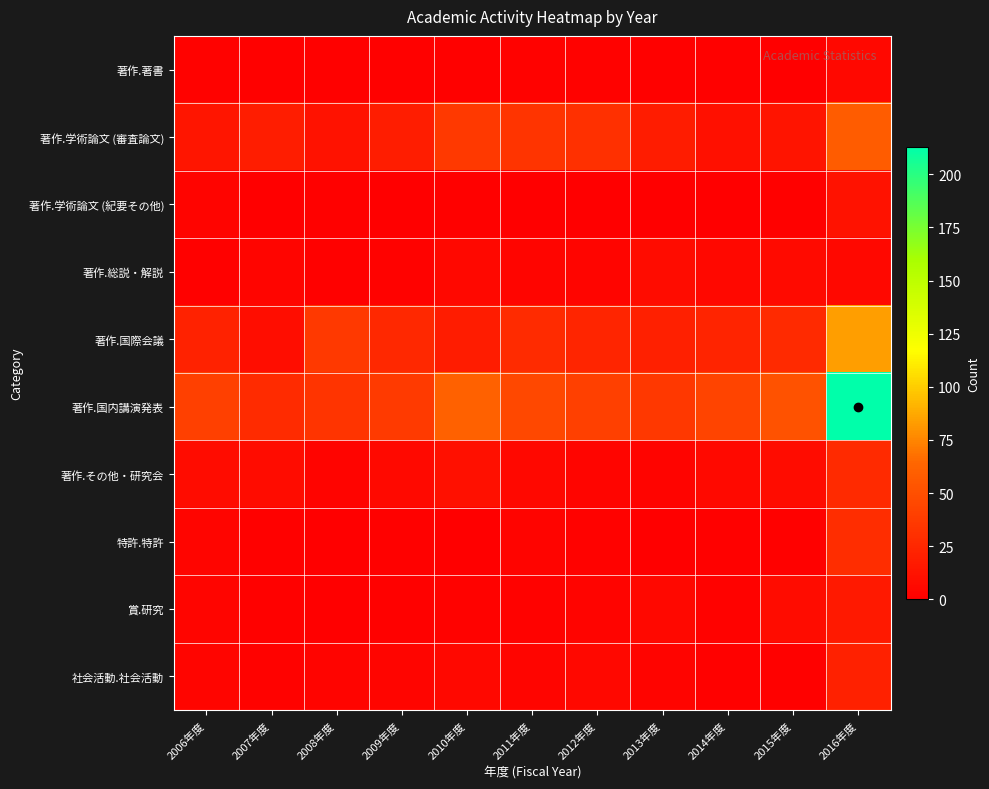

Between 2013年度 and 2016年度, which series saw the biggest shift?

著作.国内講演発表